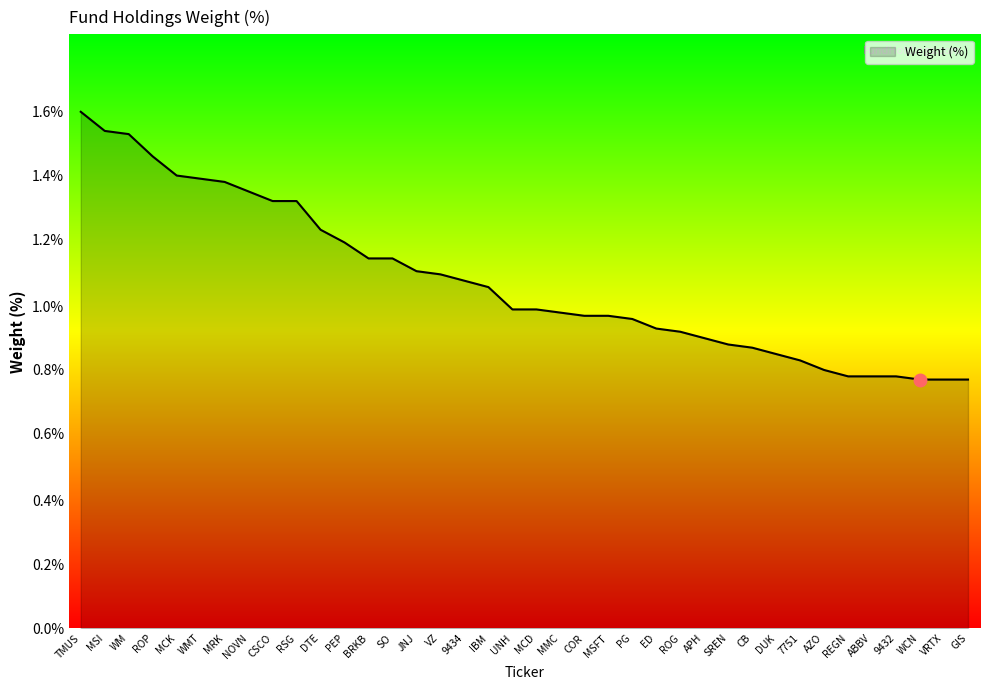

What is the value of the 4th point from the left?

1.5